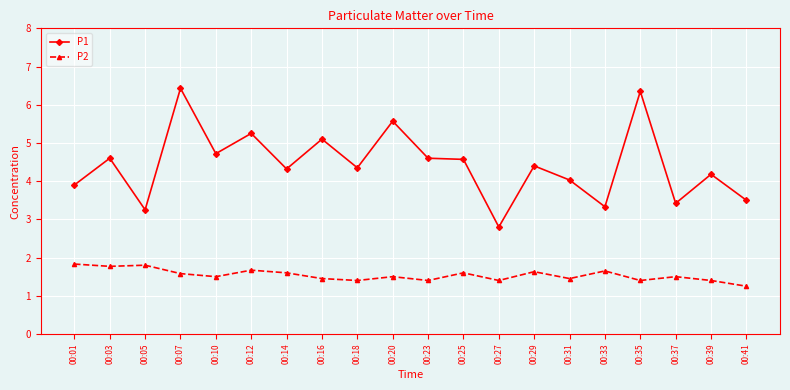

At how many categories does at least one series exceed 2?

20